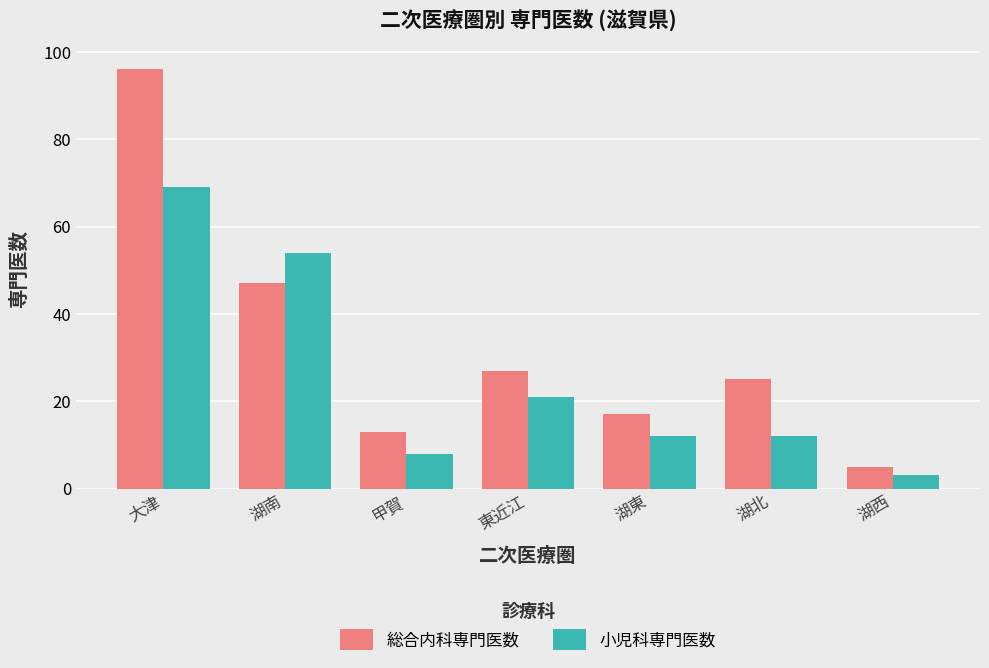

At which label does 総合内科専門医数 reach its minimum?

湖西